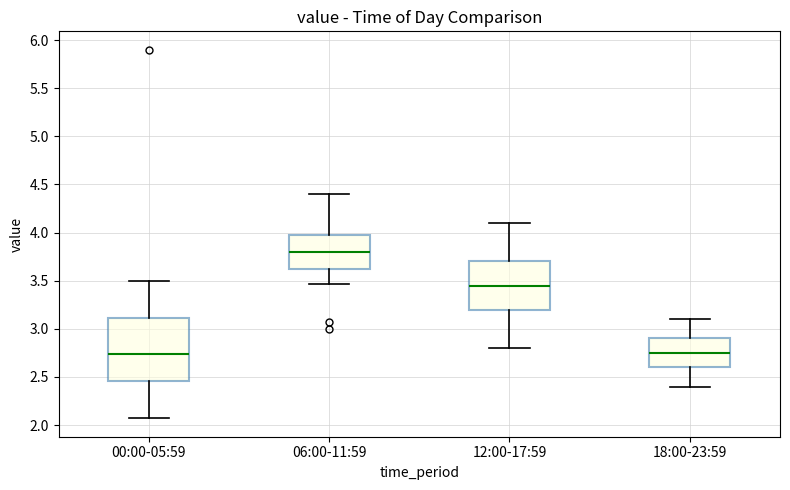

Reading left to right, transcribe this box plot: for each box, give where its median line is, the range the box spans, and where its two whiskers end, as read against the y-axis. The values are not printed on the chart, so give them approximately, as read against the axis.

00:00-05:59: median 2.75, box 2.45 to 3.10, whiskers 2.05 to 3.50
06:00-11:59: median 3.80, box 3.60 to 4.00, whiskers 3.45 to 4.40
12:00-17:59: median 3.45, box 3.20 to 3.70, whiskers 2.80 to 4.10
18:00-23:59: median 2.75, box 2.60 to 2.90, whiskers 2.40 to 3.10